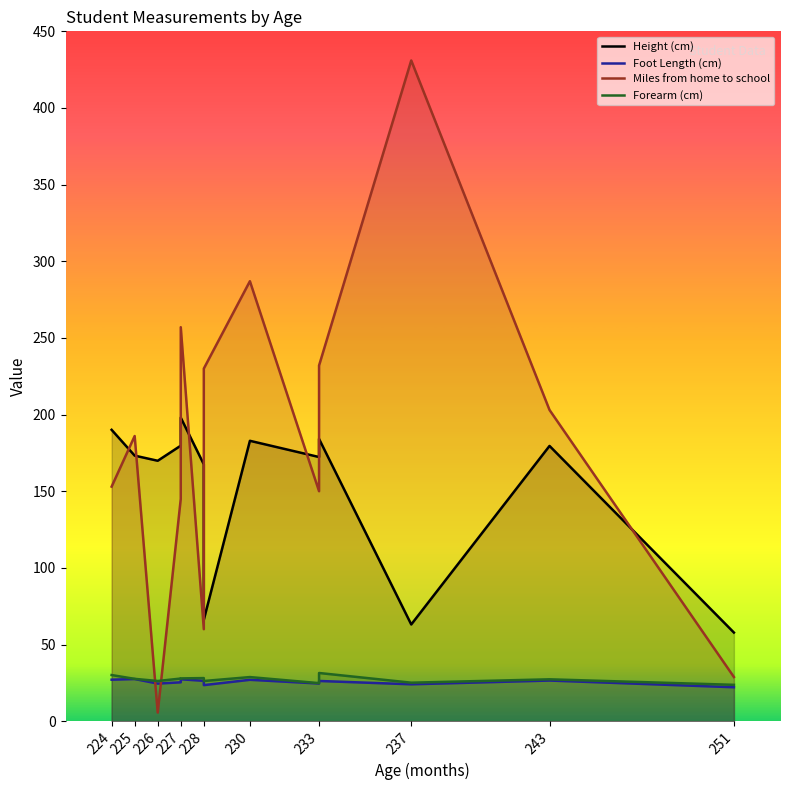

True or false: Foot Length (cm) has more than 1 points higher than both neighbors.

True